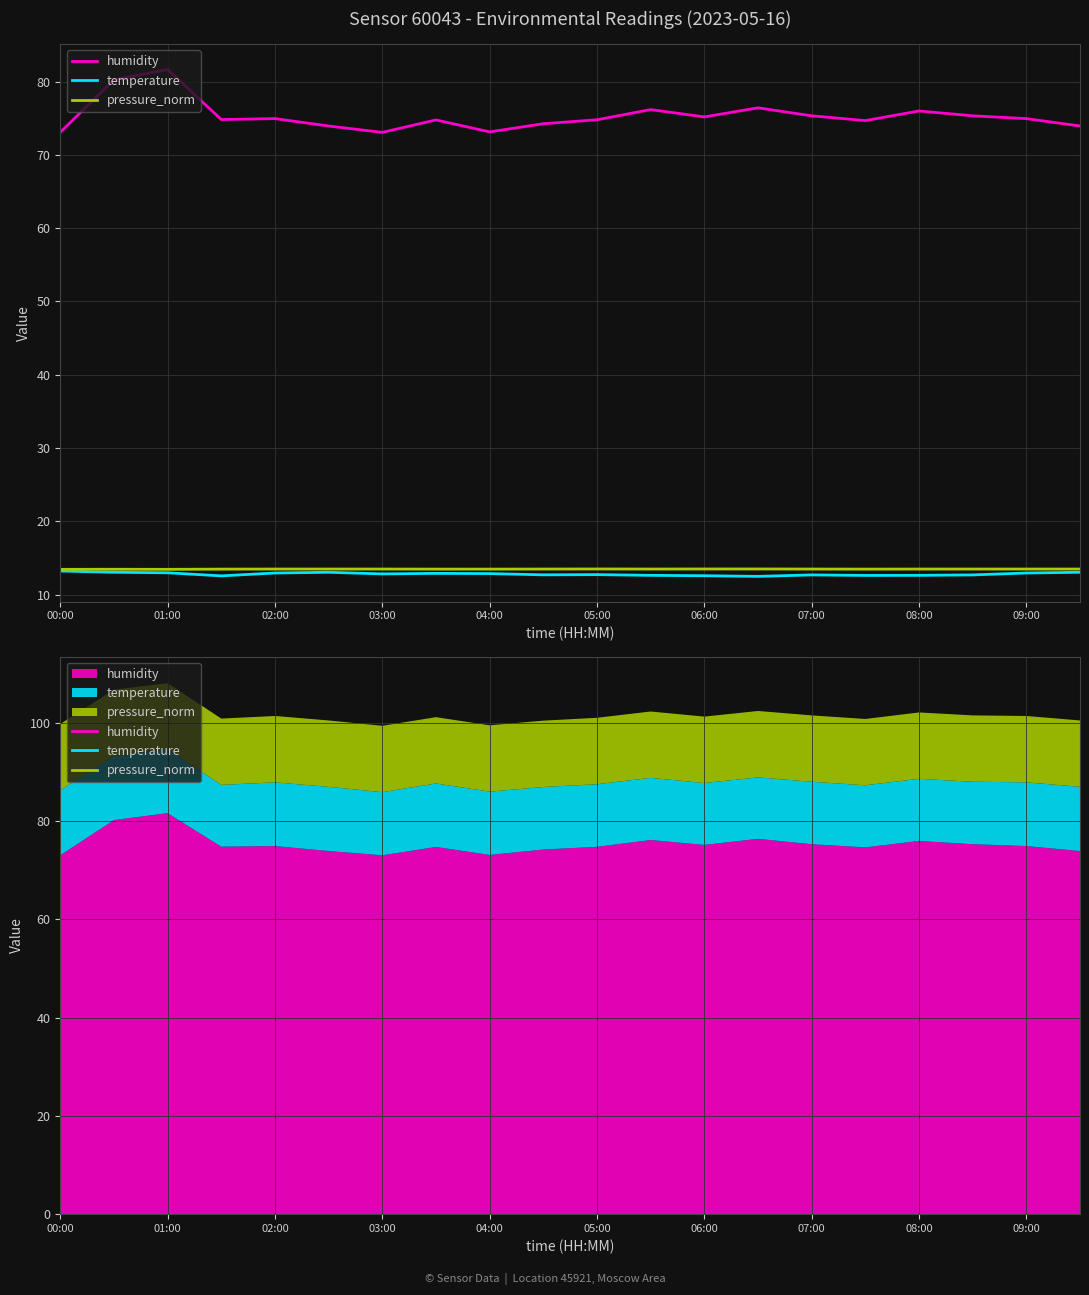

The temperature series shows 20.8 at 05:00. True or false?

False